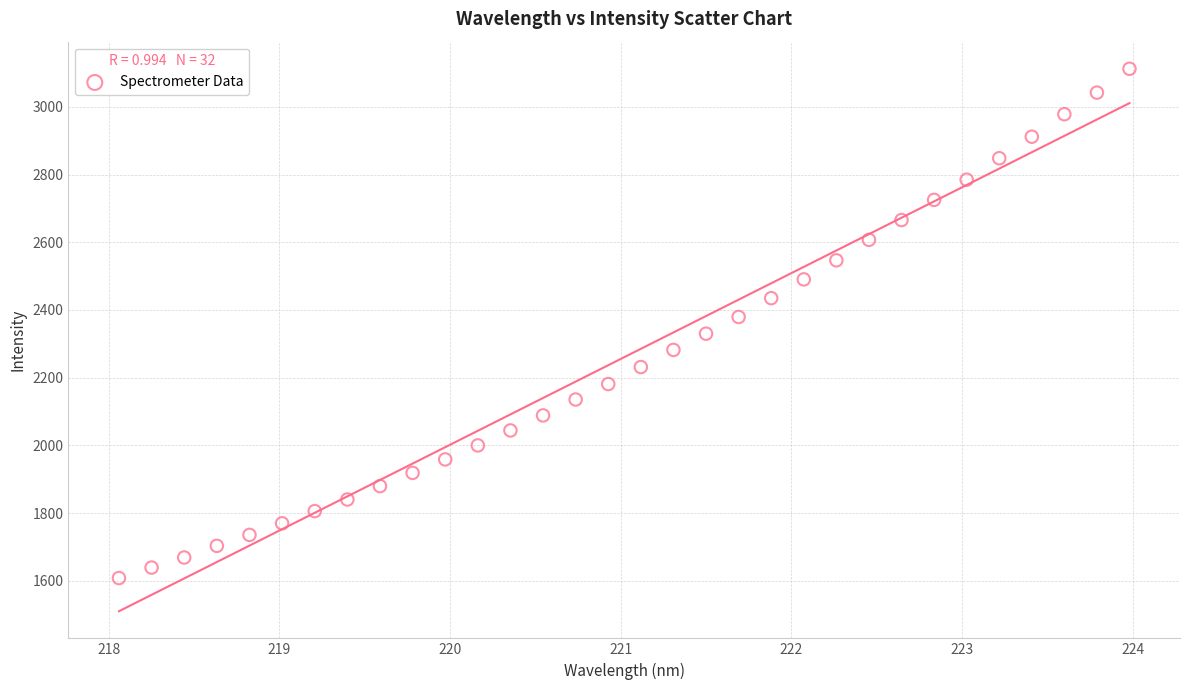

What is the range of X values (max minus min)?

5.9